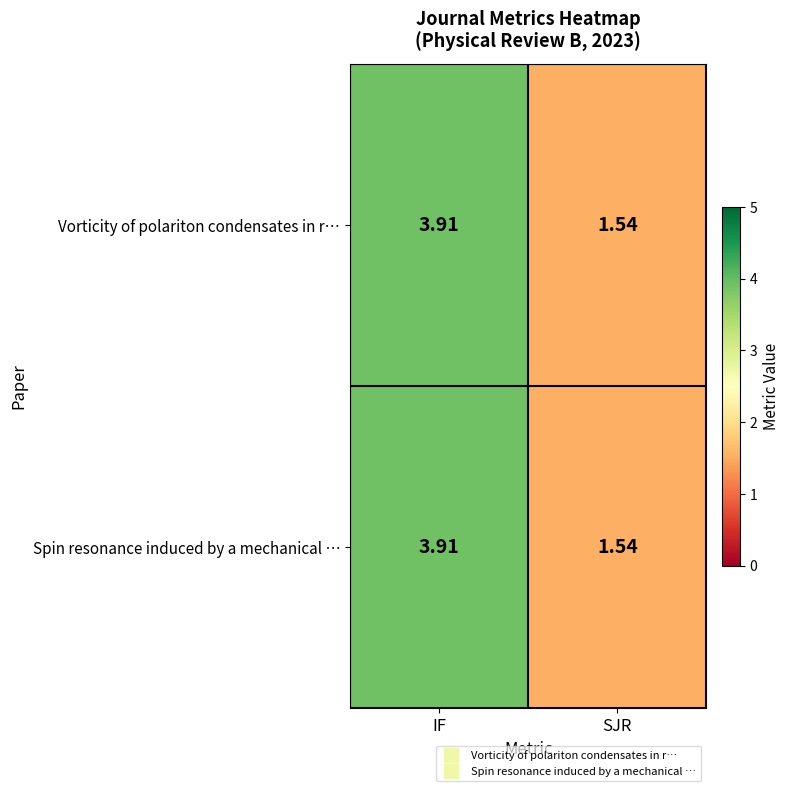

Where does the Spin resonance induced by a mechanical … series first go above 3?

IF